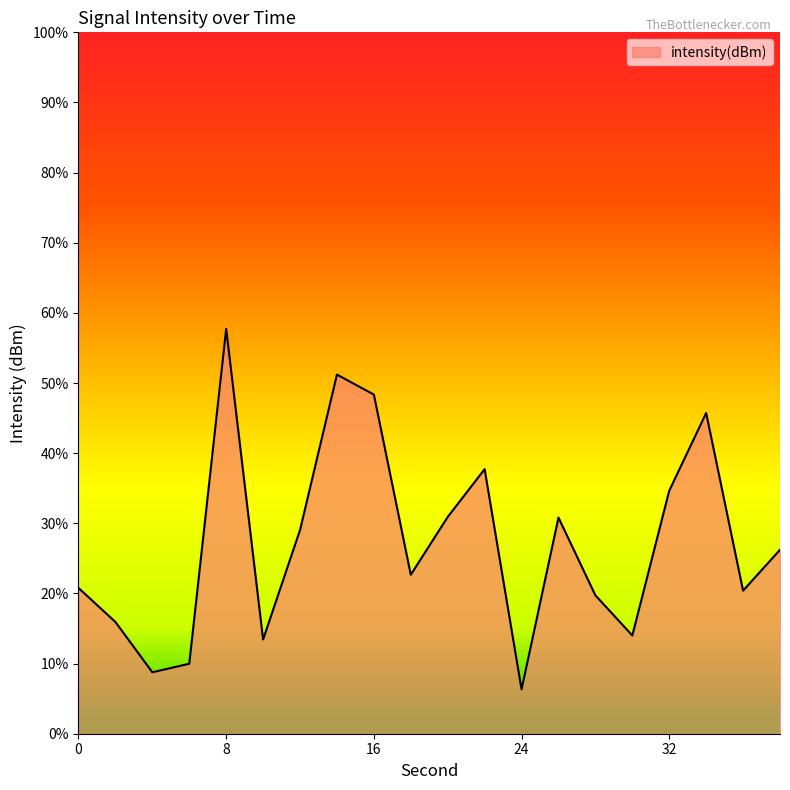

At which label is the value closest to -130?

22